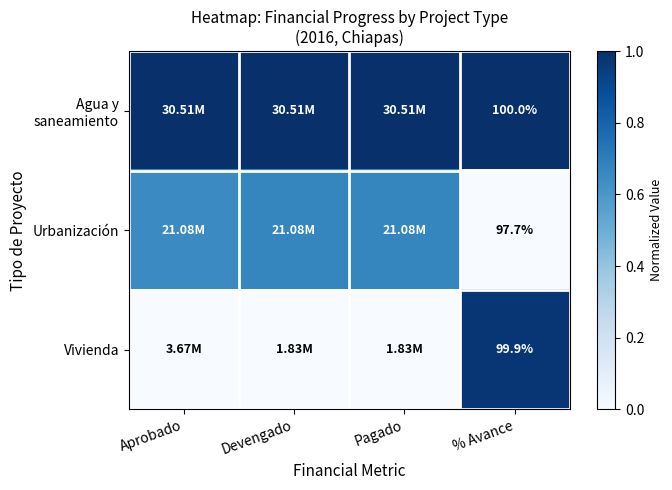

What is the total value across all series at % Avance?

297.6